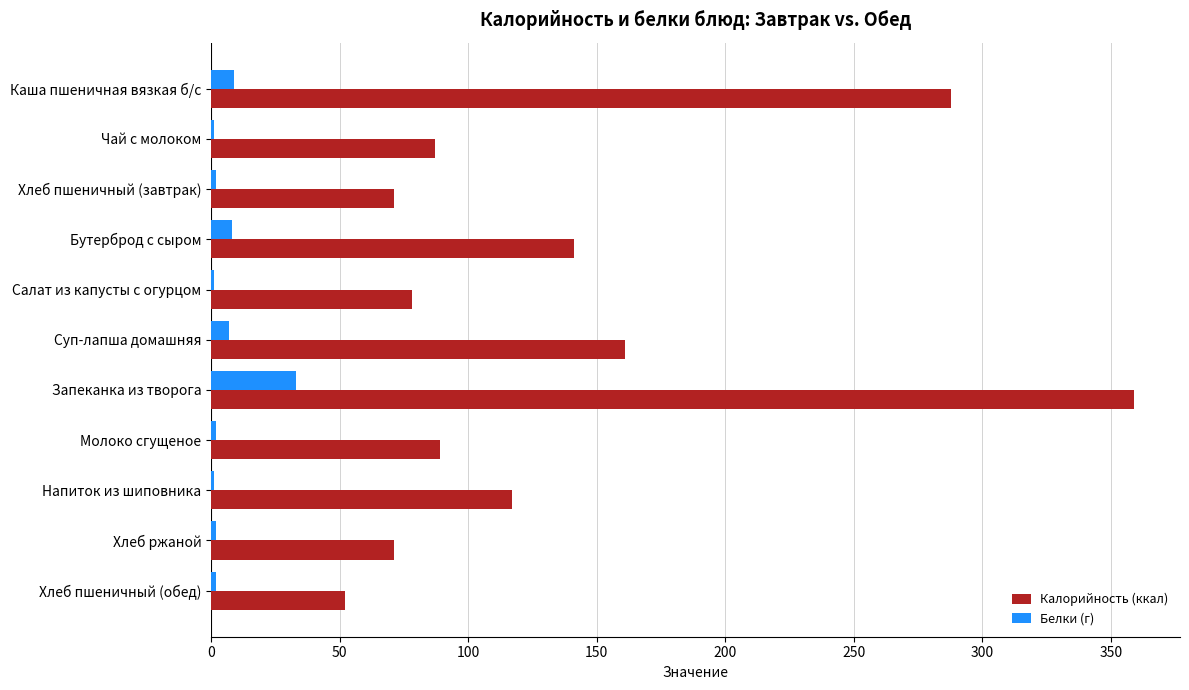

At which category does the chart reach its peak across all series?

Запеканка из творога